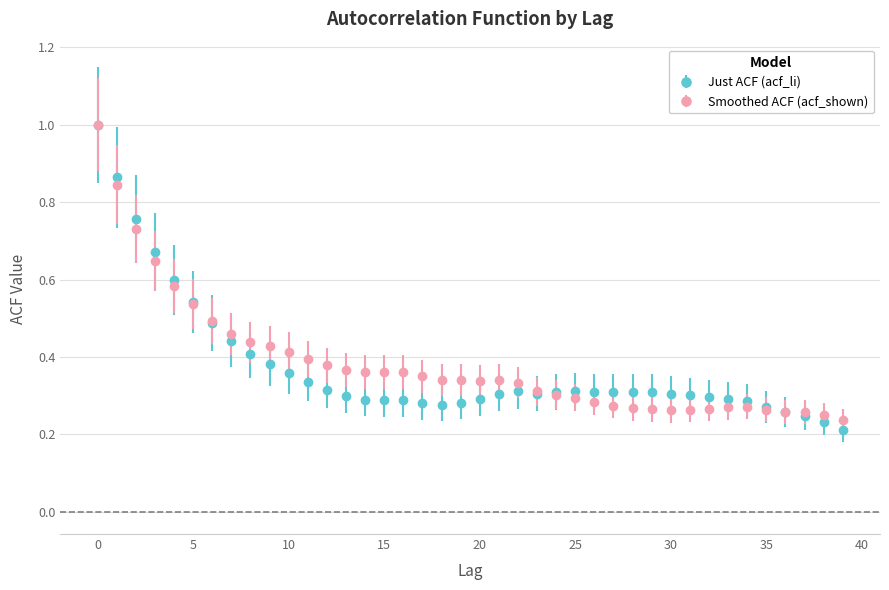

Which series has the widest spread of values?

Just ACF (acf_li)